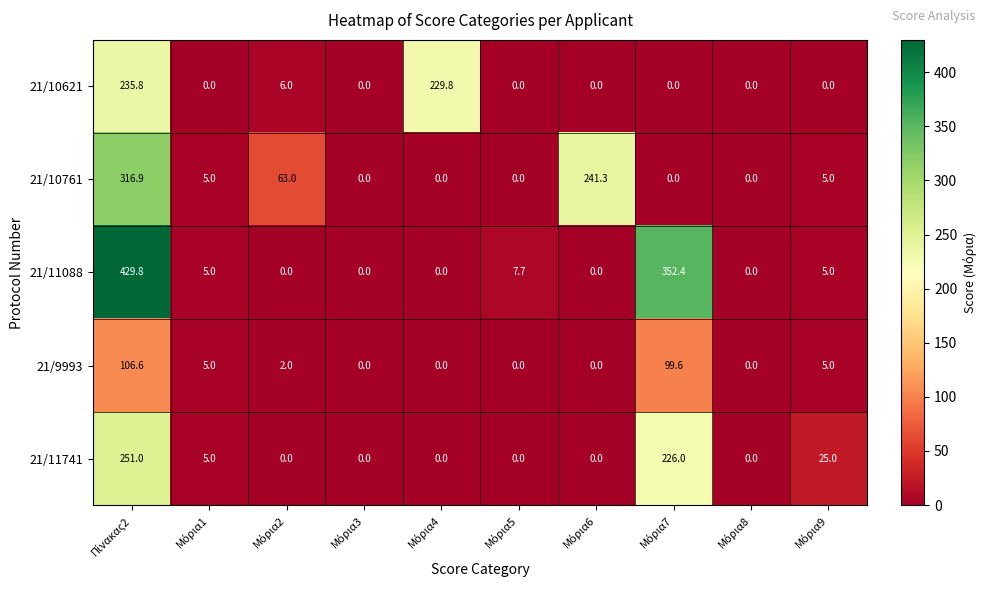

How many series are shown in this chart?

5